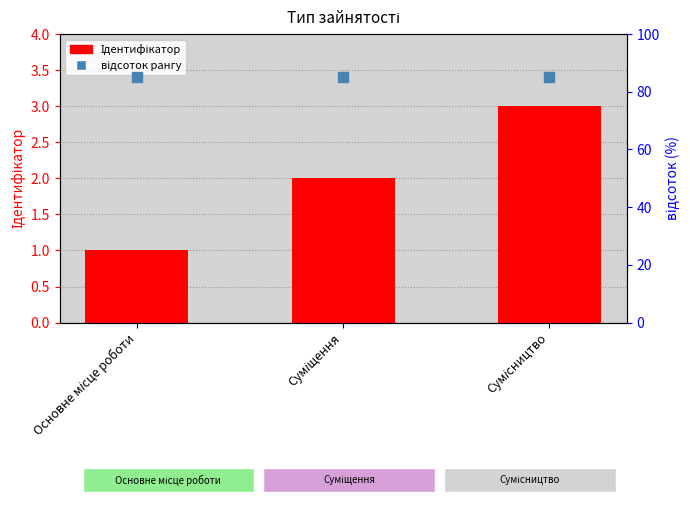

Are the bars grouped side by side (vs. stacked)?

No